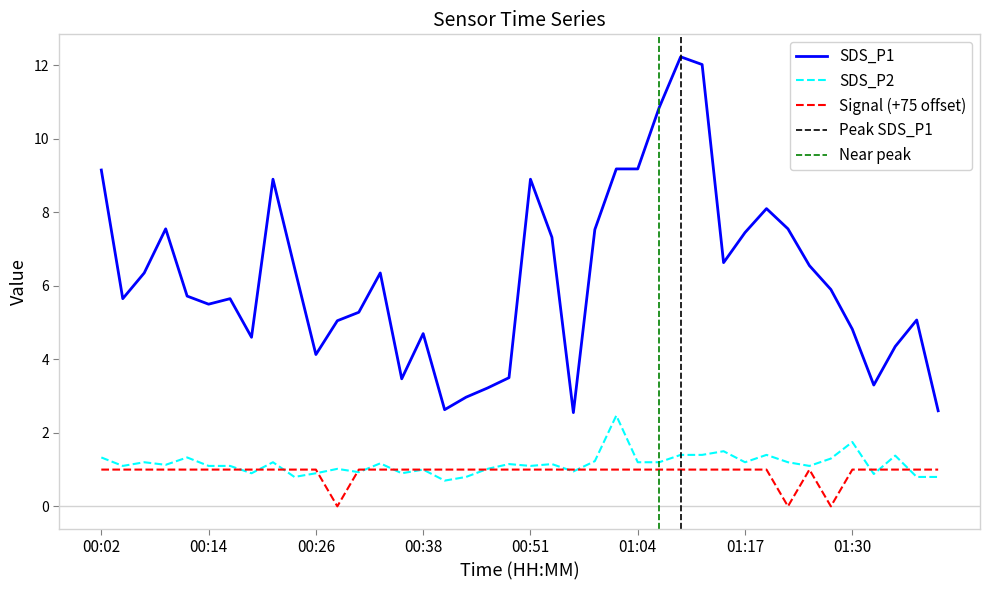

What is the approximate value of Signal at 01:12?

1.0